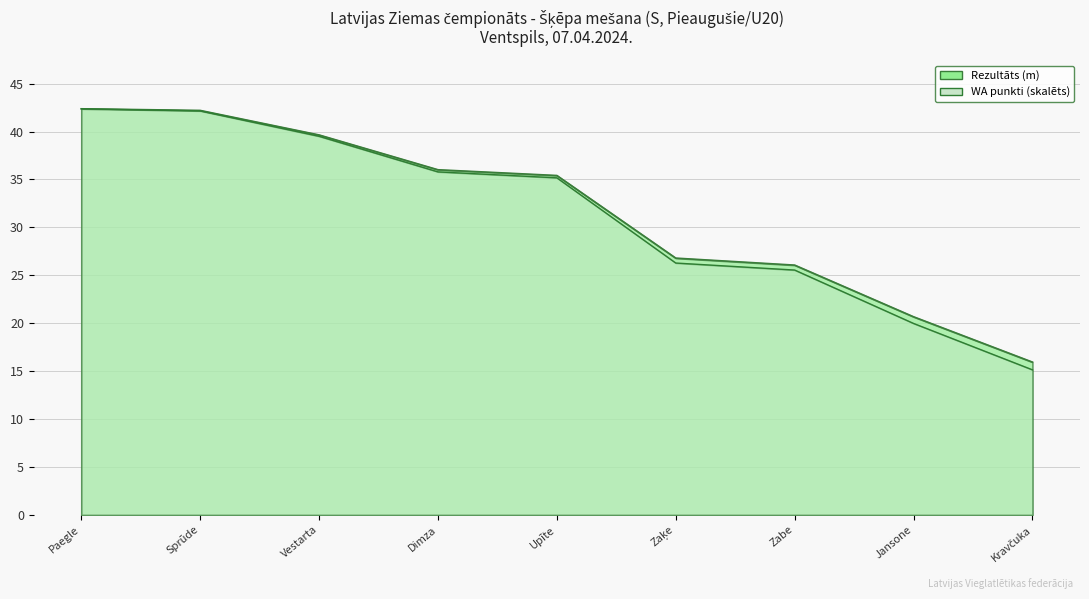

Rank the series by their average value, from lowest to highest.

WA punkti, Rezultāts (m)